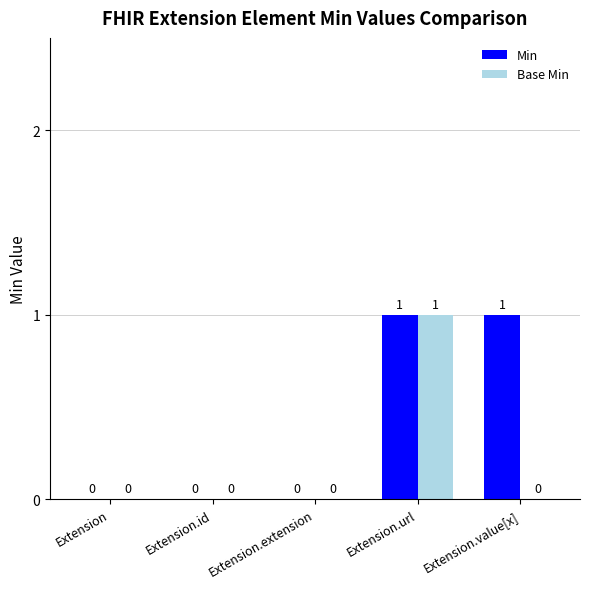

Count the Min values in the range 0 to 1.

5